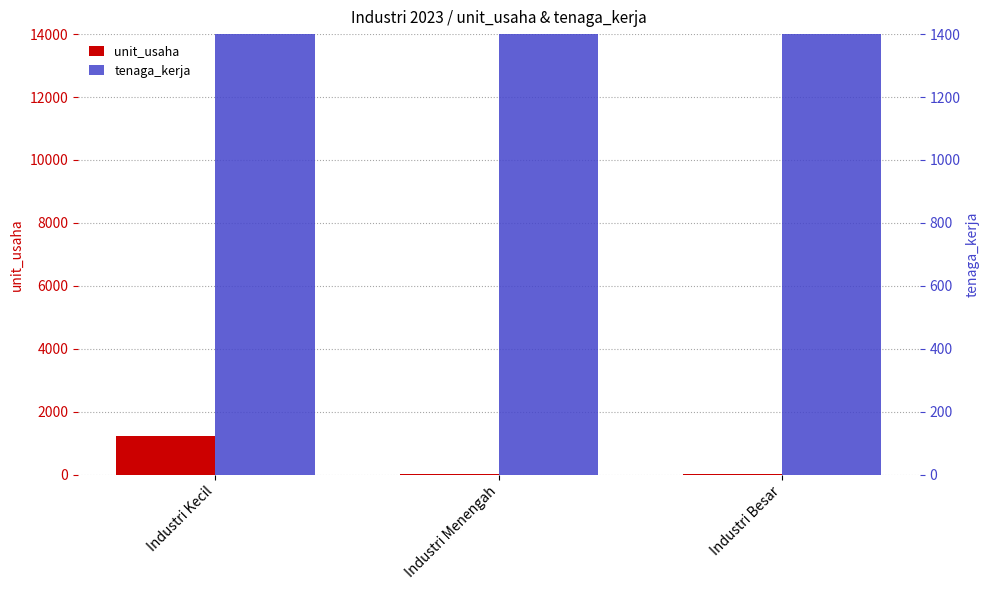

What is the difference between the unit_usaha values at Industri Menengah and Industri Kecil?

1215